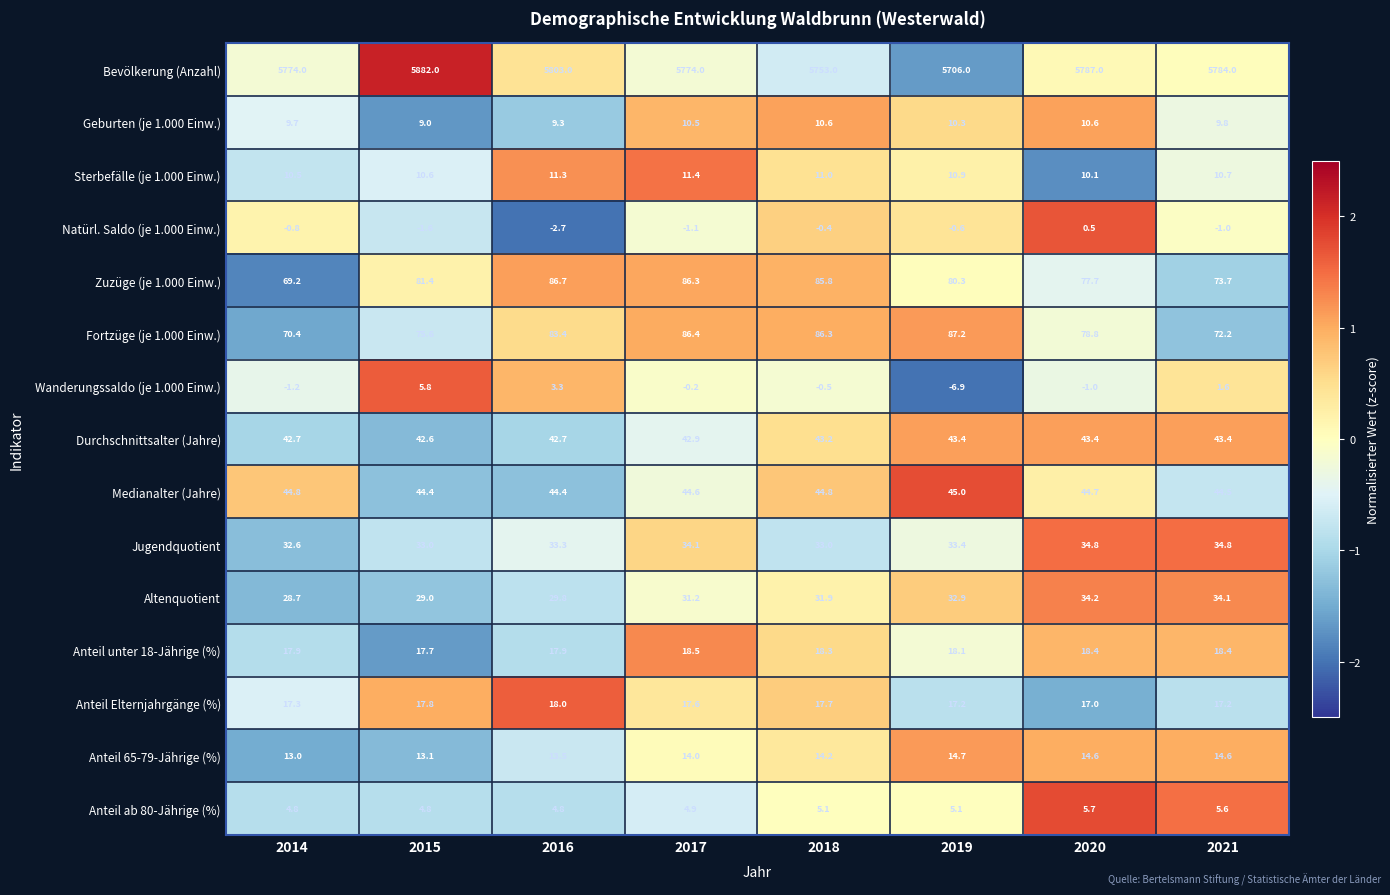

What is the total value across all series at 2015?

6265.2